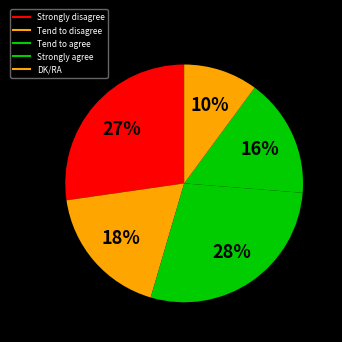

How many segments does this pie chart have?

5